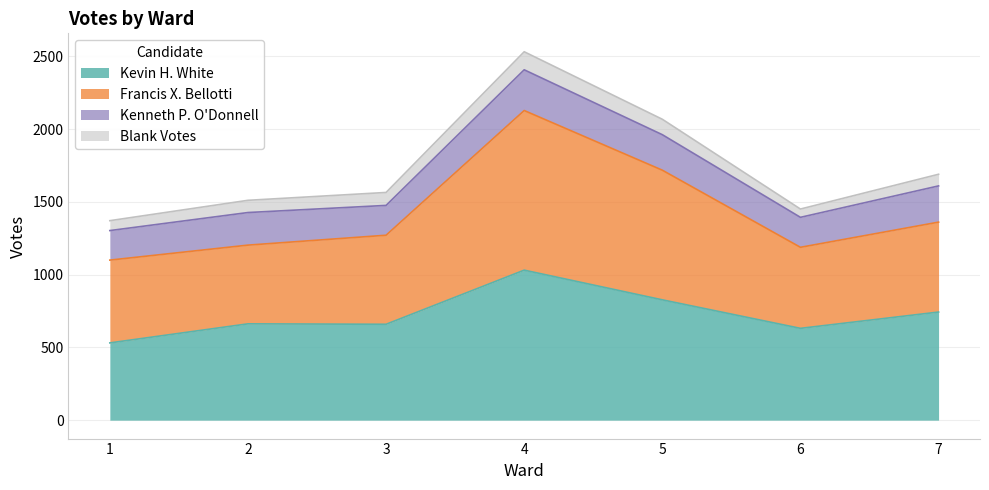

What is the minimum value for Kevin H. White?

531